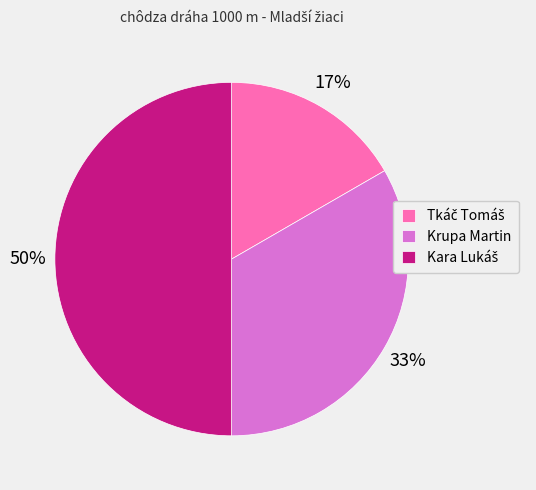

Does Krupa Martin account for over 50% of the chart?

No